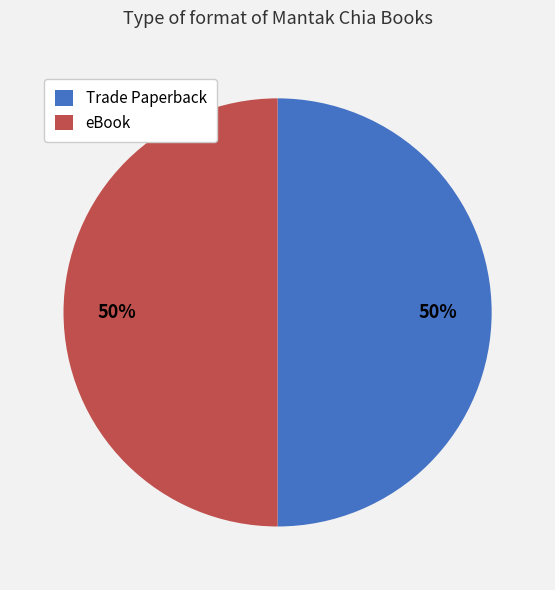

To the nearest percent, what portion does Trade Paperback represent?

50%